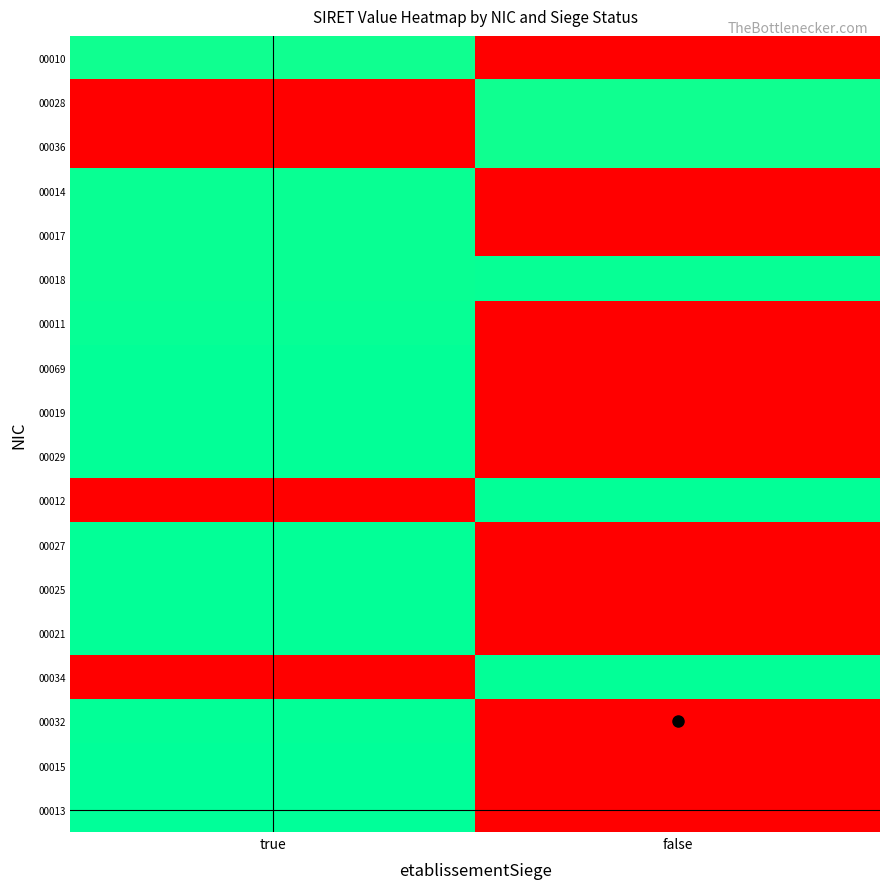

Which series has the largest range (max minus min)?

00013